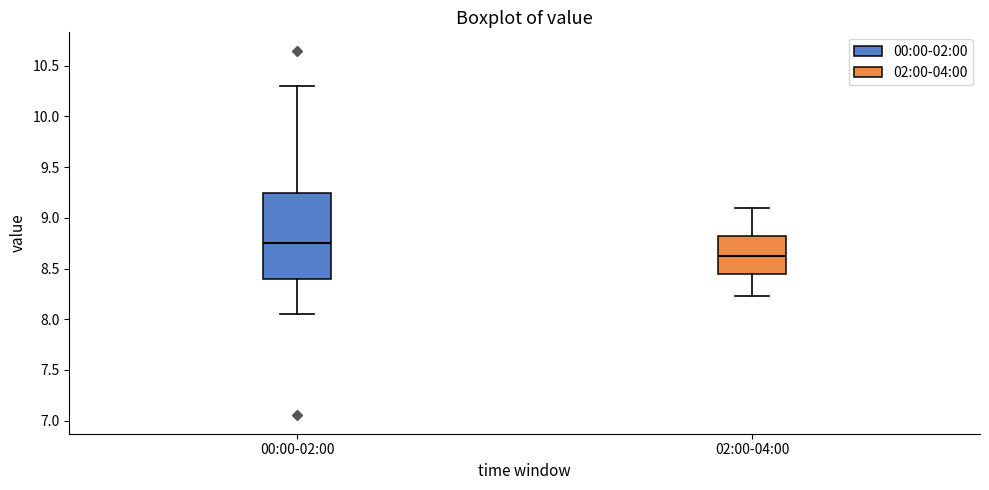

Reading left to right, read every box against the y-axis: the position of its median line, the range the box covers, and the ends of its whiskers. The values are not printed on the chart, so give them approximately, as read against the axis.

00:00-02:00: median 8.75, box 8.40 to 9.25, whiskers 8.05 to 10.30
02:00-04:00: median 8.65, box 8.45 to 8.85, whiskers 8.25 to 9.10